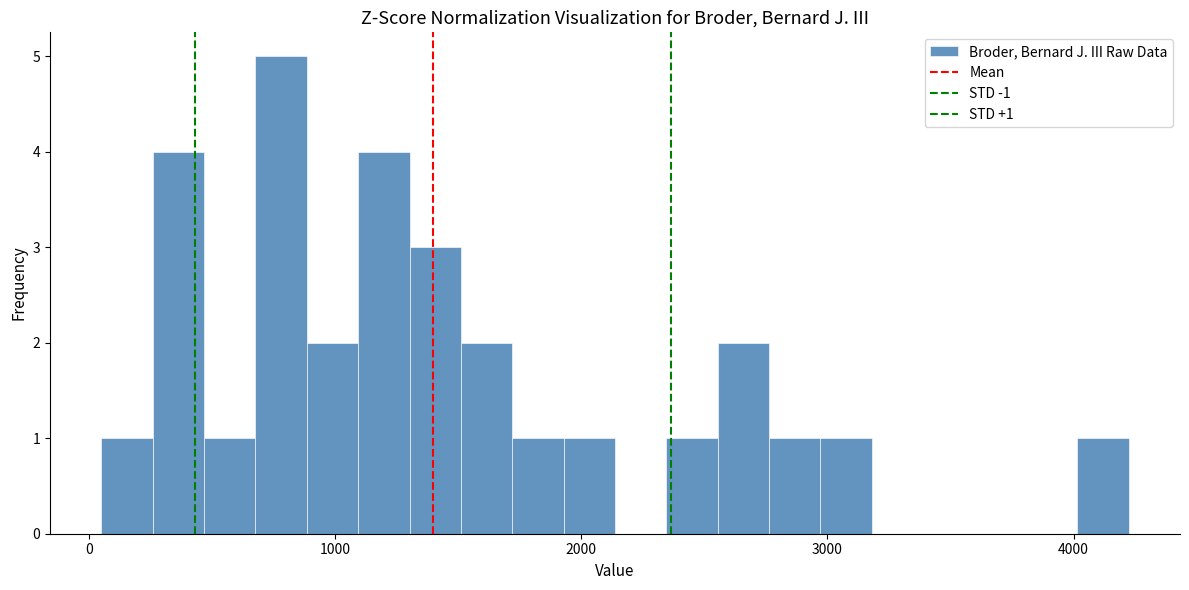

Around what value on the x-axis is the tallest bar? Give the approximate position of its centre, as read against the axis.

800